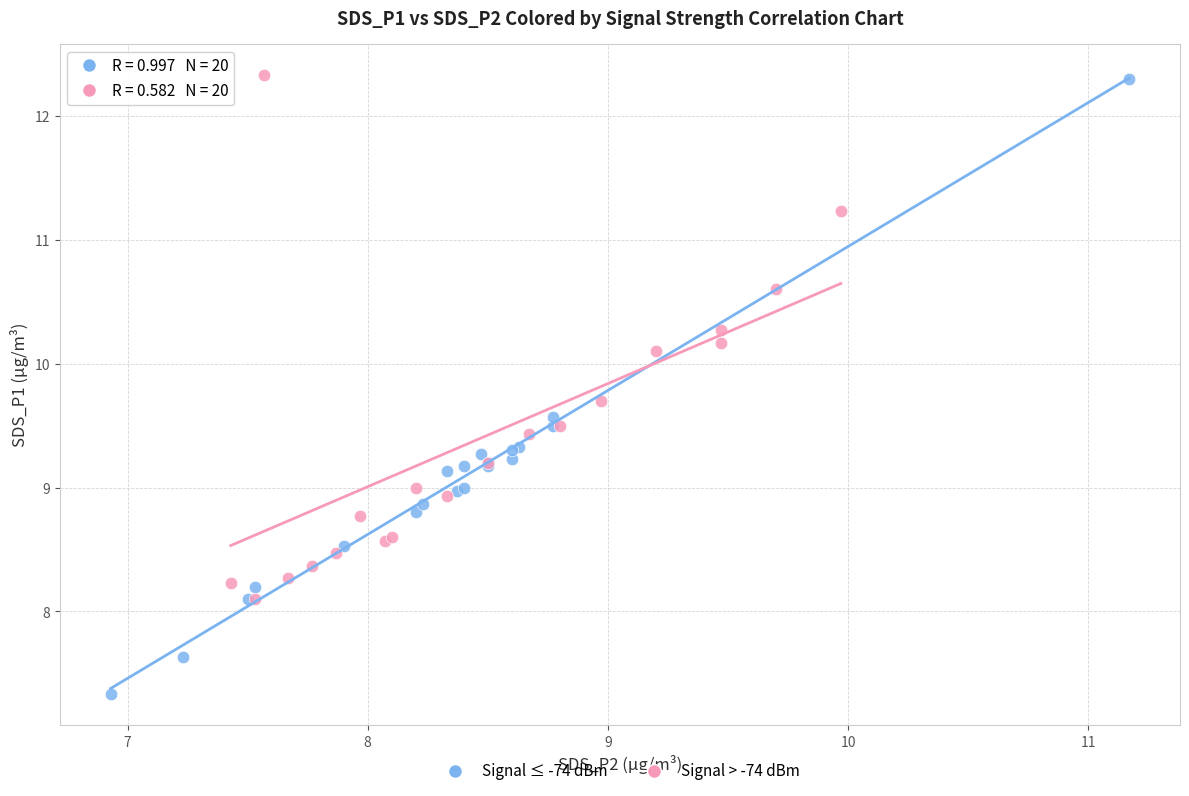

What are all the series names shown in the legend?

Signal ≤ -74 dBm, Signal > -74 dBm